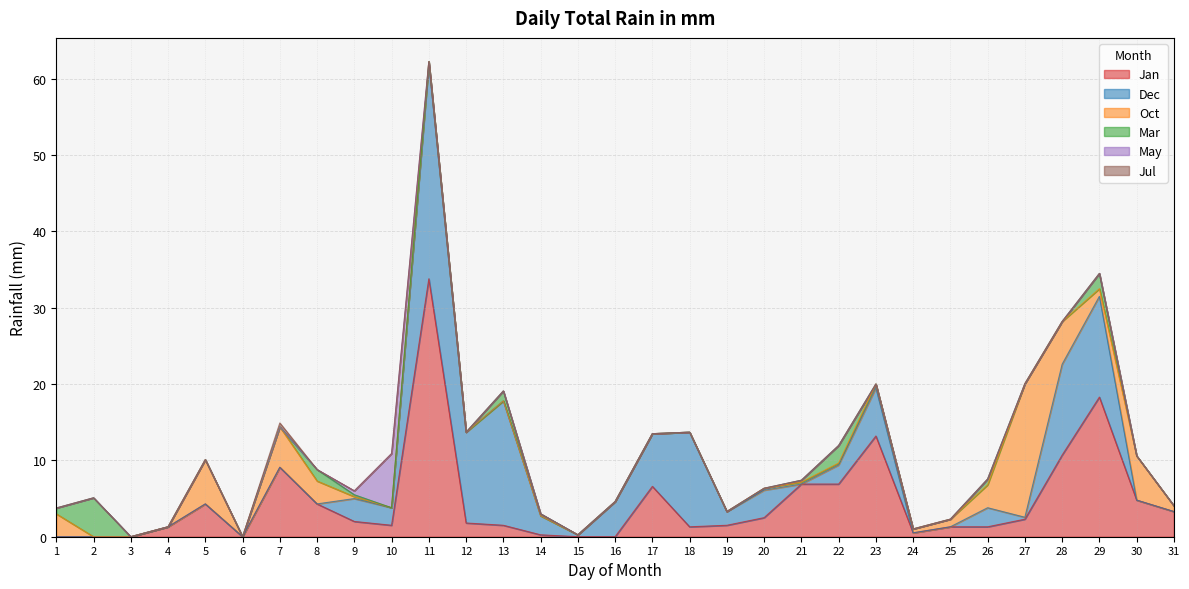

At 25, list the series in order from largest to smallest.

Jan, Oct, Dec, Mar, May, Jul